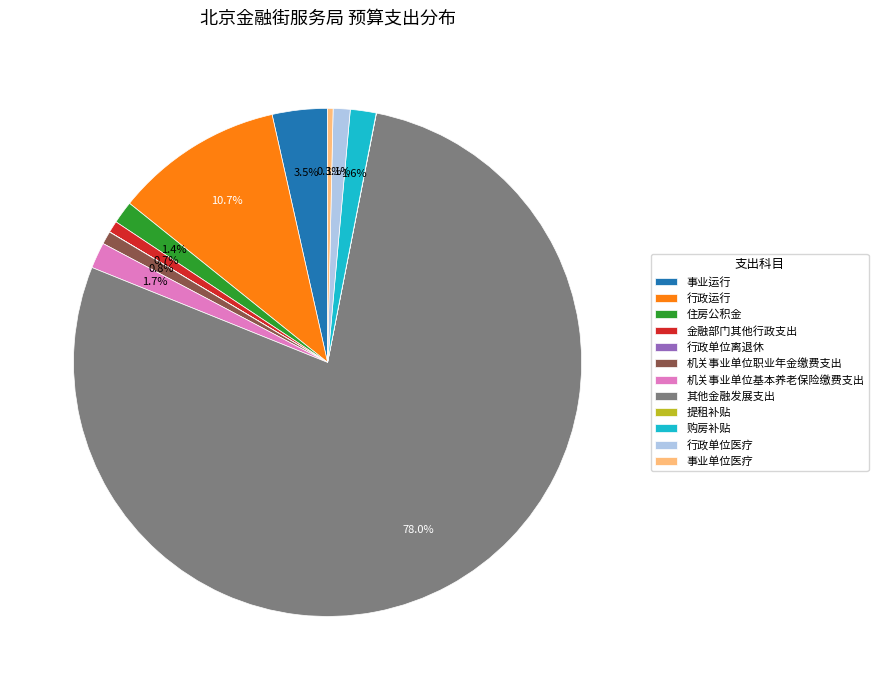

What is the ratio of the value at 行政单位医疗 to the value at 住房公积金?

0.8